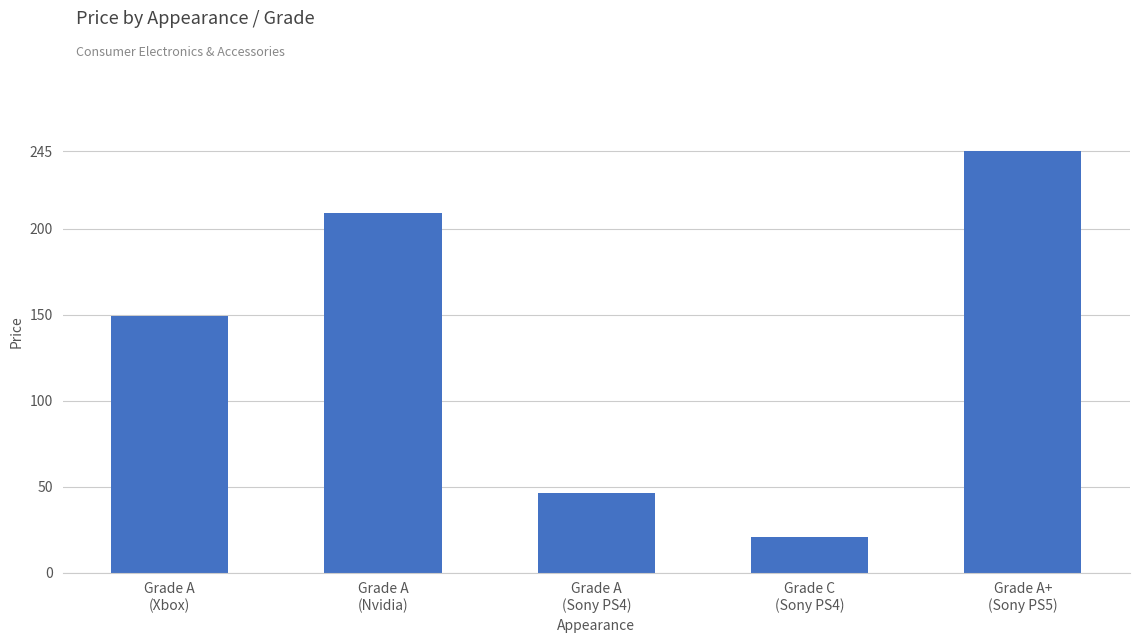

How many data points does each series have?

5